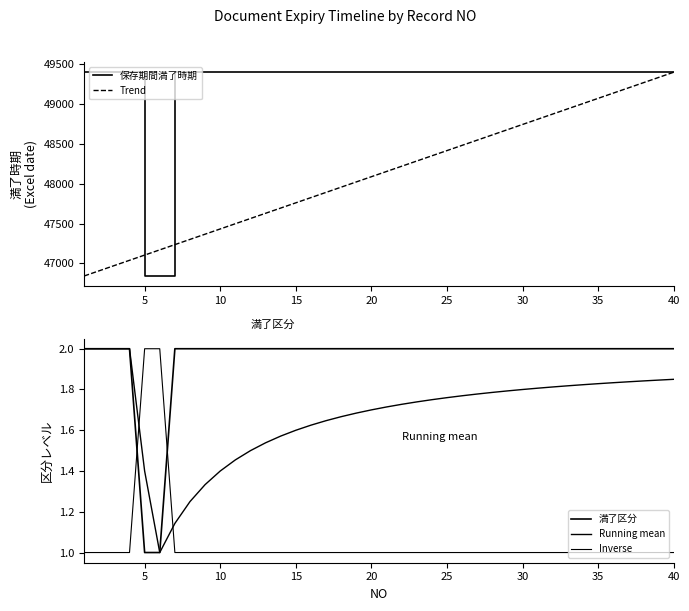

Which series has the widest spread of values?

保存期間満了時期